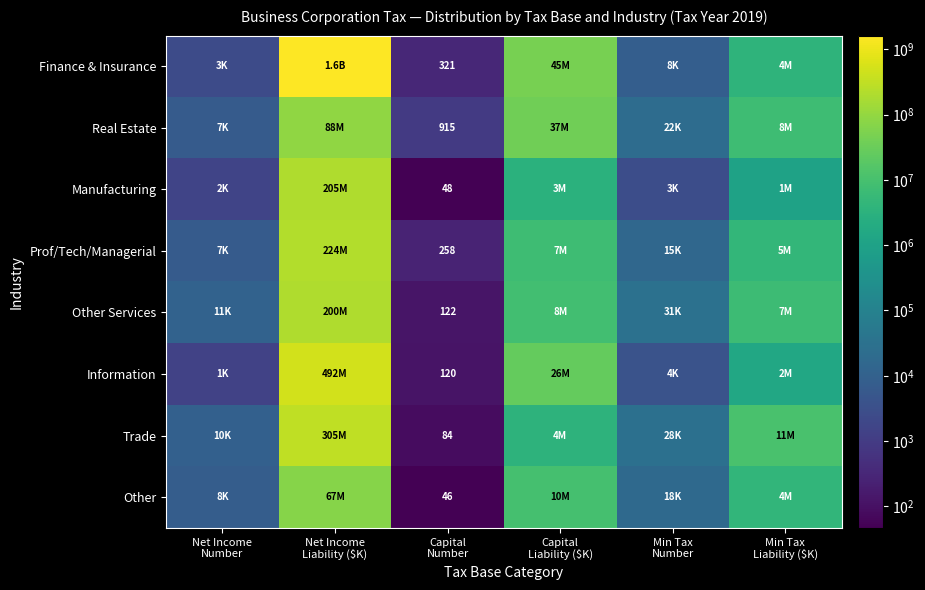

How many values in the Real Estate series exceed 7525768?

2